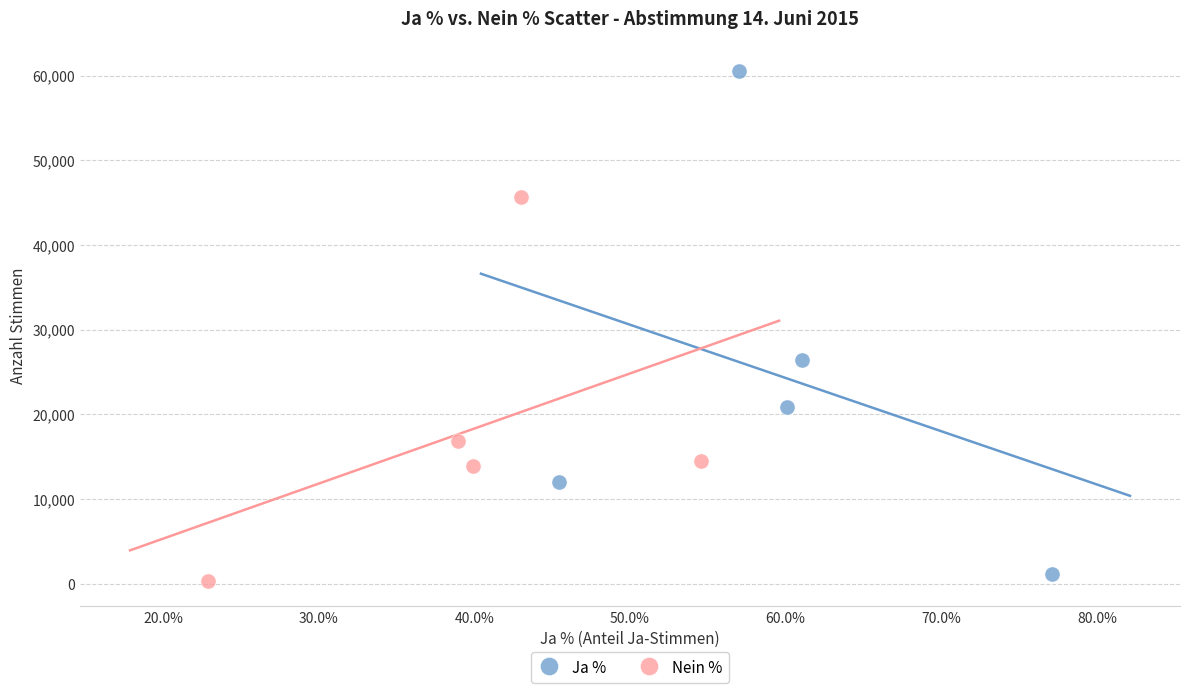

Which series has the widest spread of Y values?

Ja %